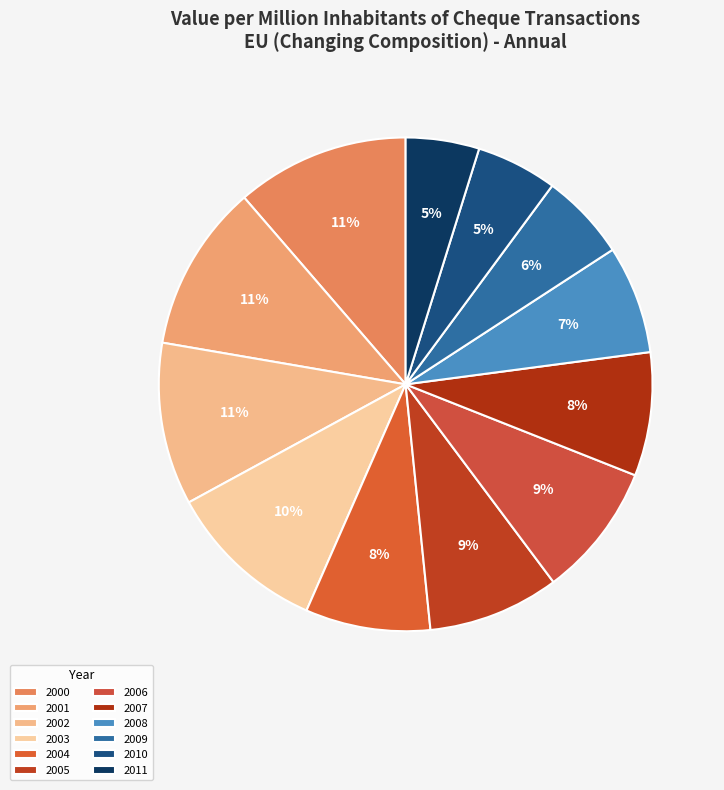

Is 2008 the majority of the pie?

No